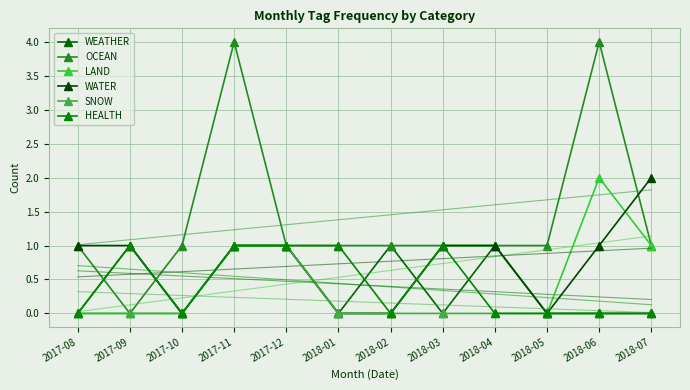

True or false: WEATHER and OCEAN cross at least once.

True